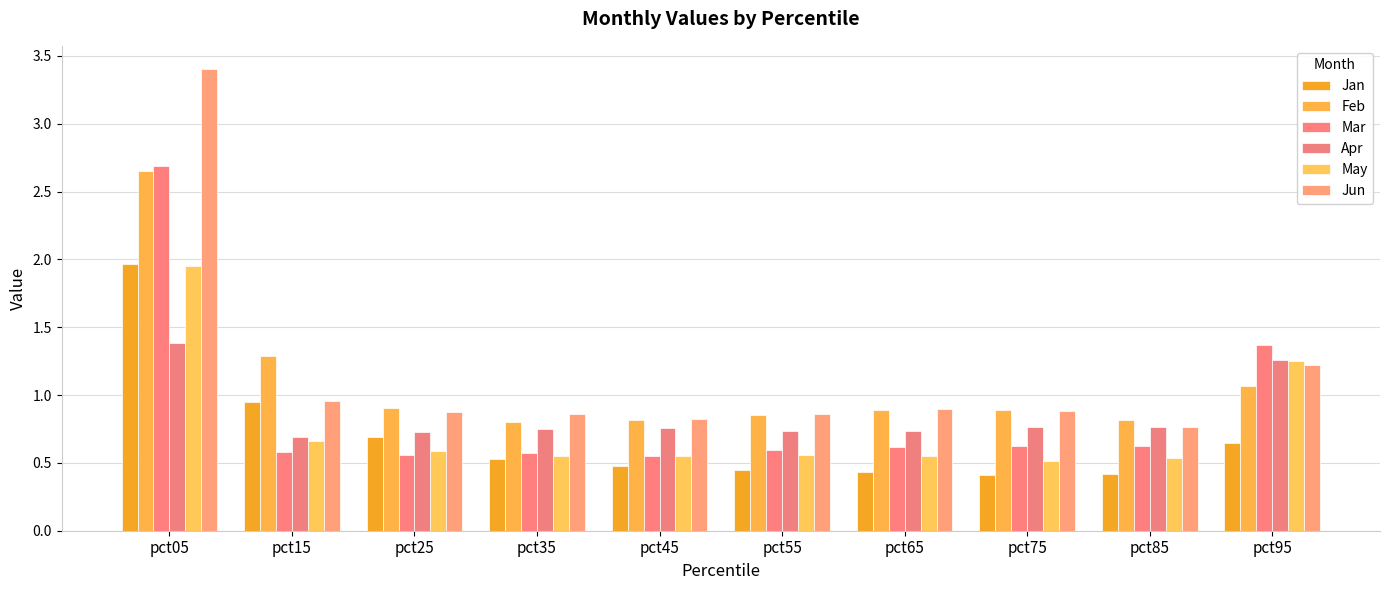

Which series has the widest spread of values?

Jun